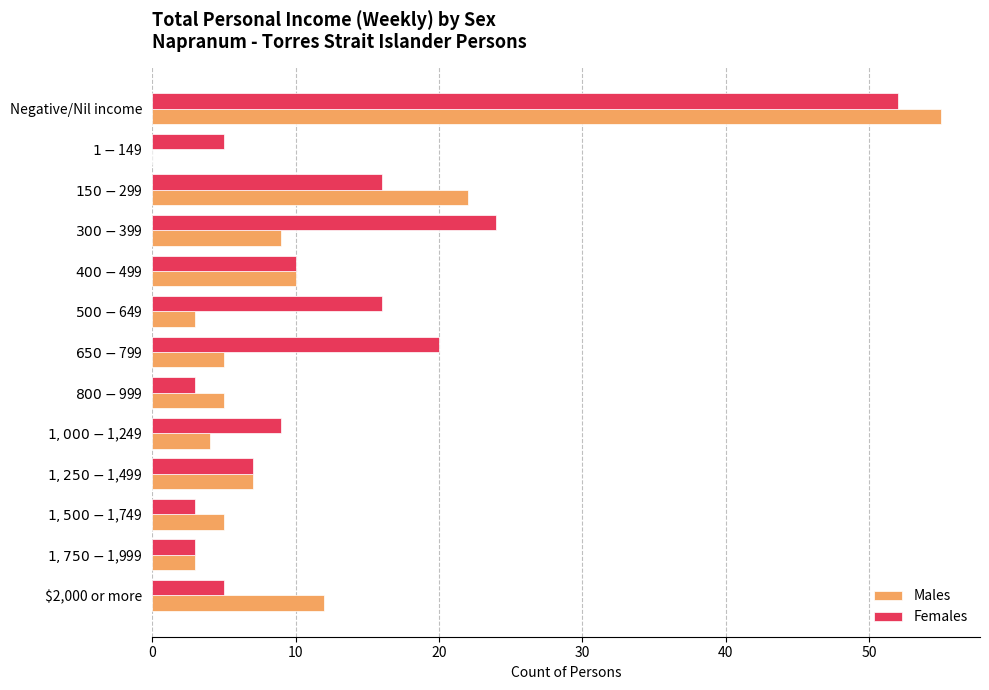

Where is Males nearest to the value 27?

$150-$299